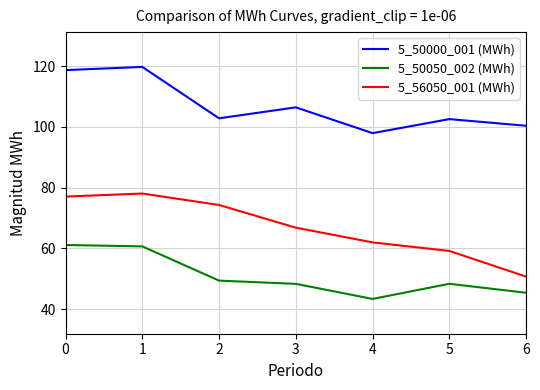

Is this an area chart (filled region under the line)?

No